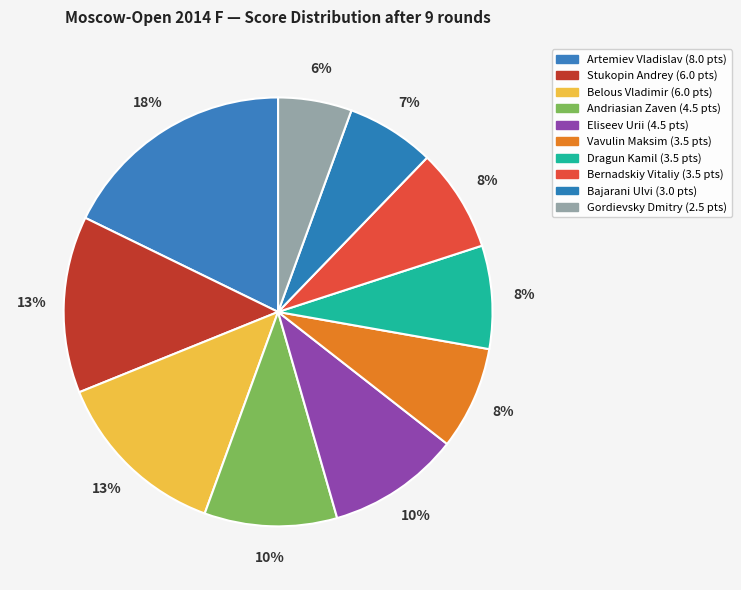

Between Bernadskiy Vitaliy and Bajarani Ulvi, which is larger?

Bernadskiy Vitaliy